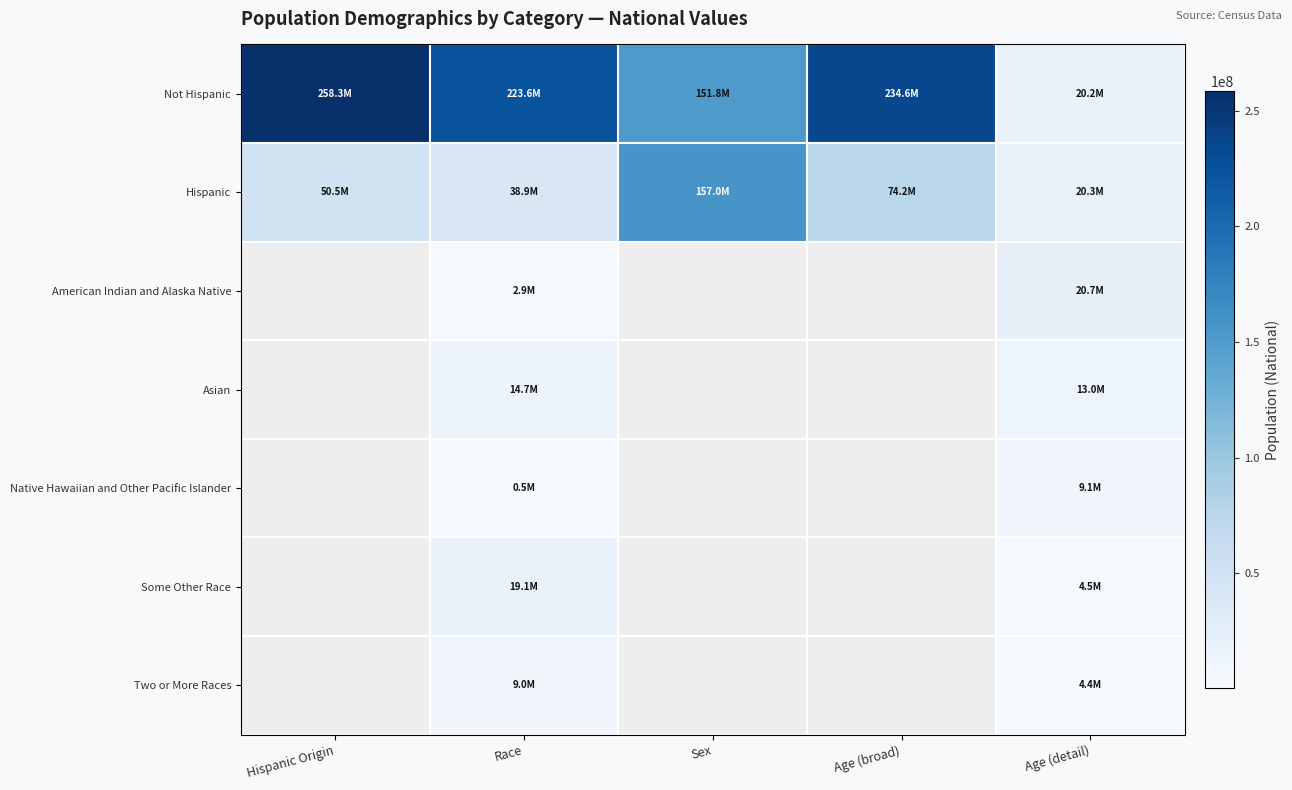

Is it true that Hispanic equals 20348657.0 at Age (detail)?

True